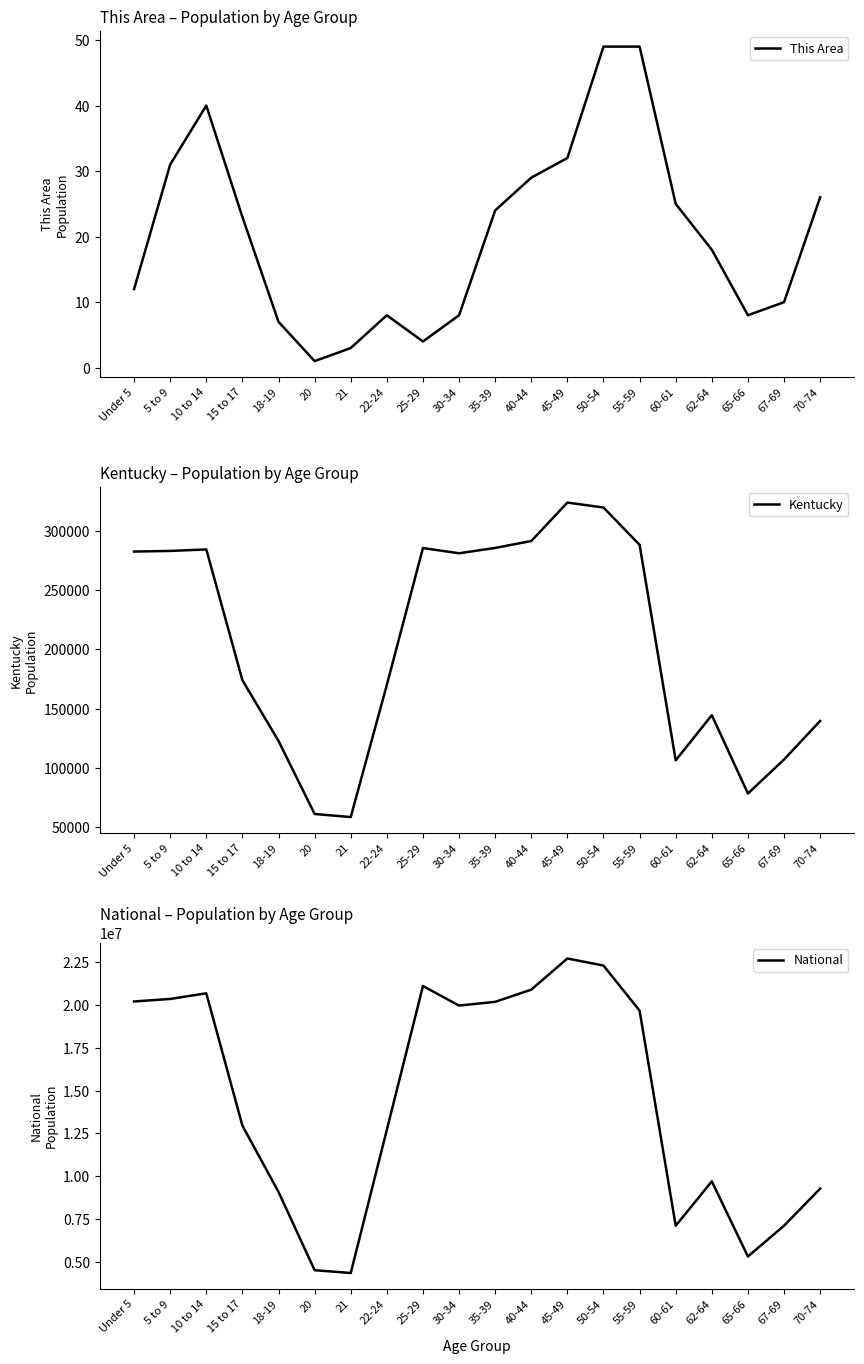

What value does the National series have at 70-74, to the nearest 100?

9278200